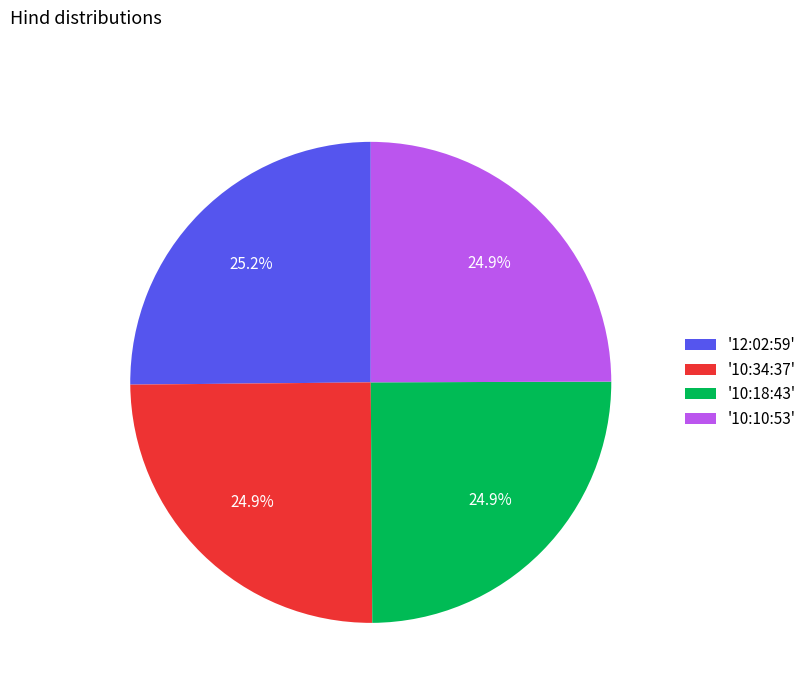

Approximately how many times larger is the value at '10:10:53' compared to '12:02:59'?

1.0